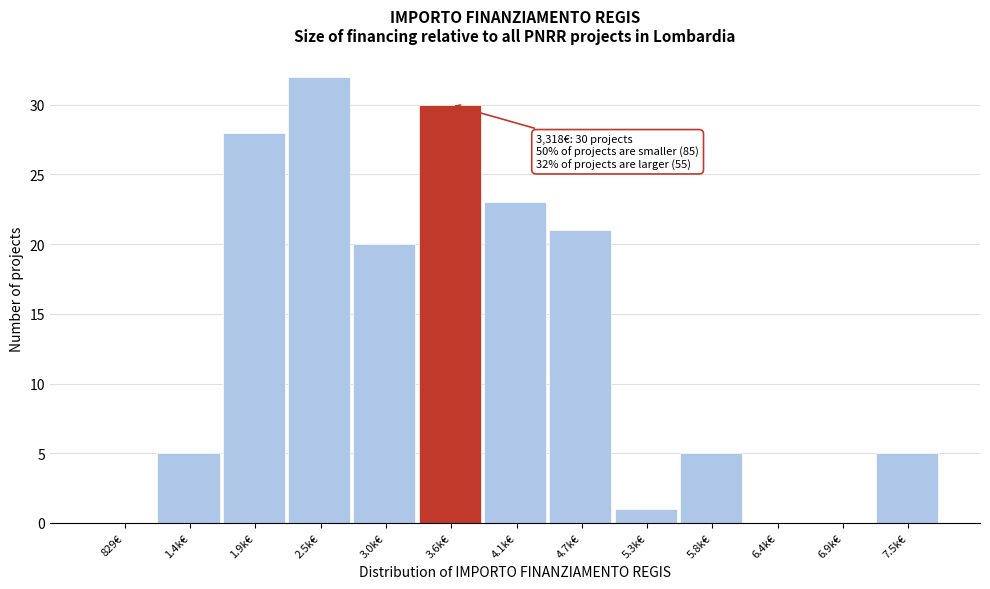

Reading right to left, what are all the values shown in this chart?

7.5k€=5	6.9k€=0	6.4k€=0	5.8k€=5	5.3k€=1	4.7k€=21	4.1k€=23	3.6k€=30	3.0k€=20	2.5k€=32	1.9k€=28	1.4k€=5	829€=0